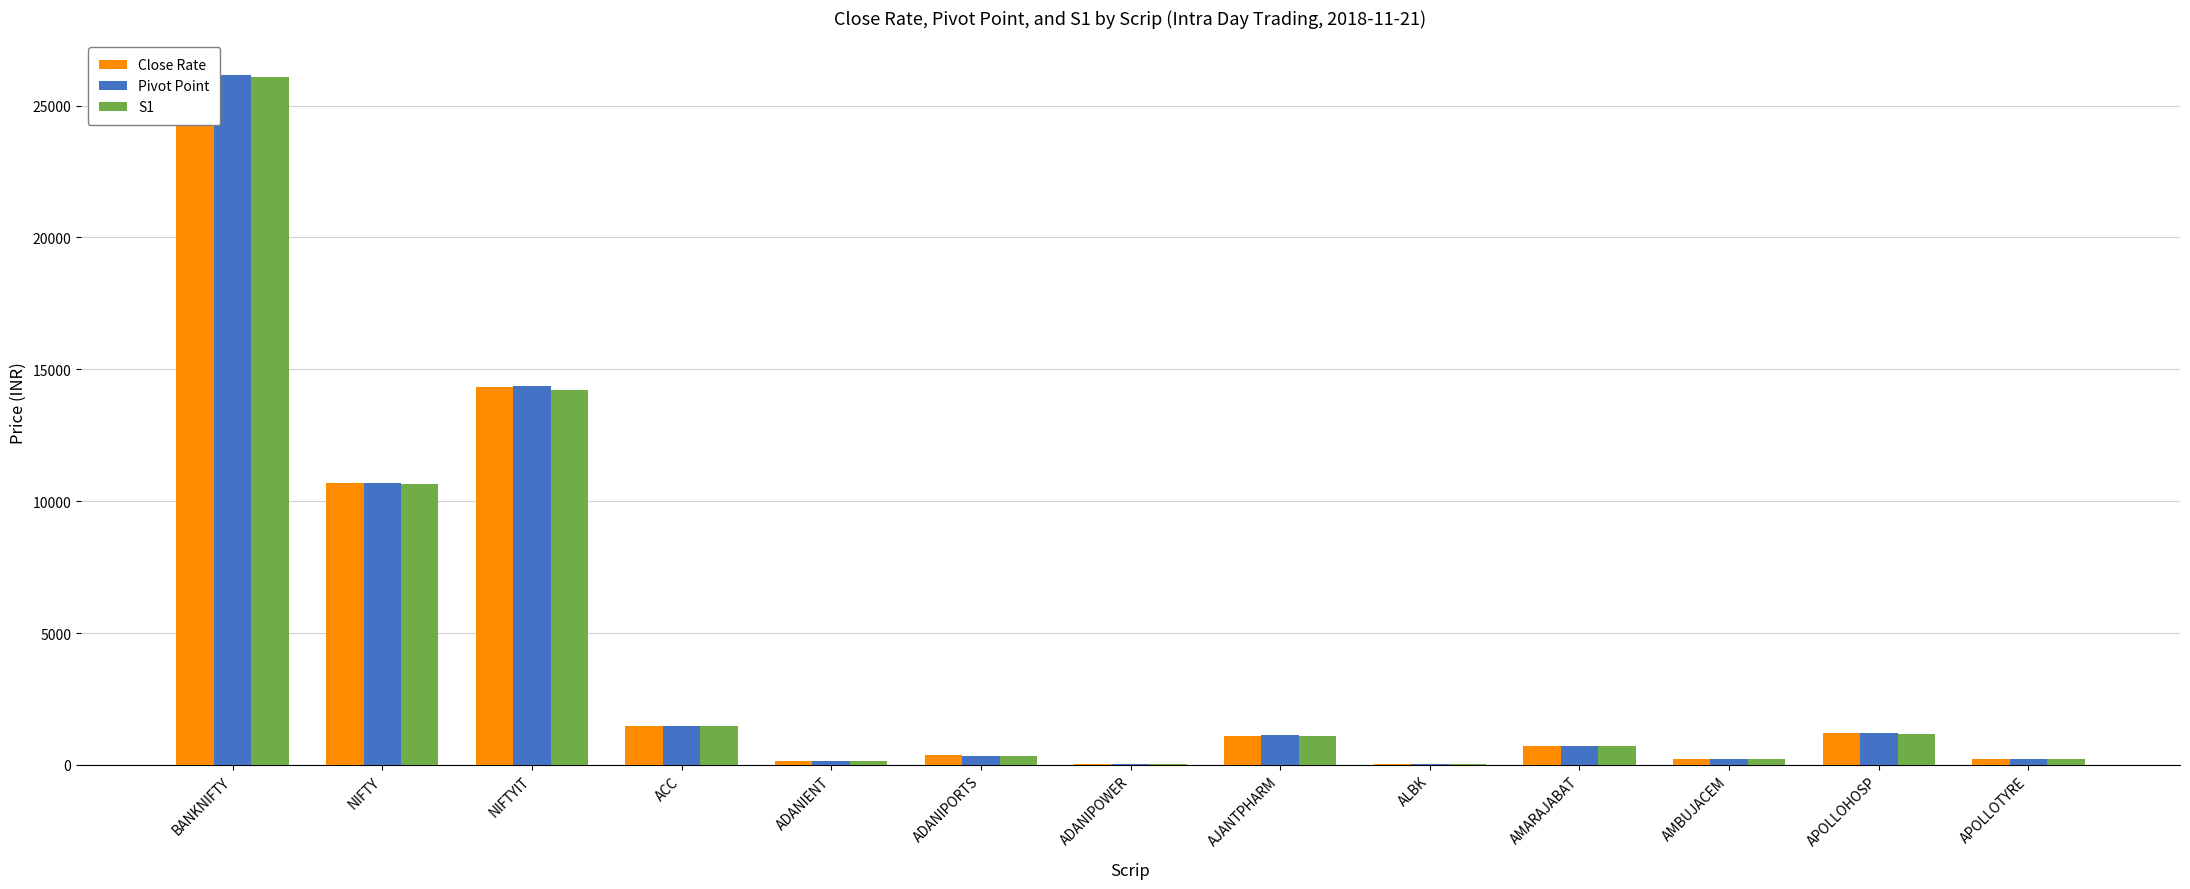

At which category is the sum across all series the highest?

BANKNIFTY